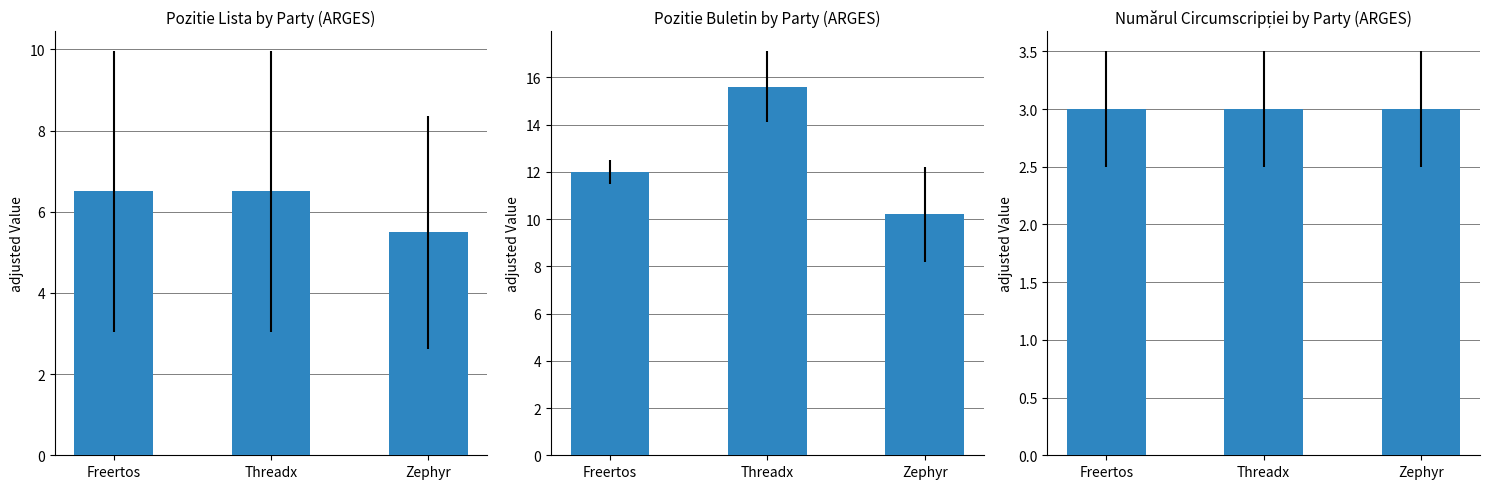

What is the sum of all Numărul circumscripției values?

9.0